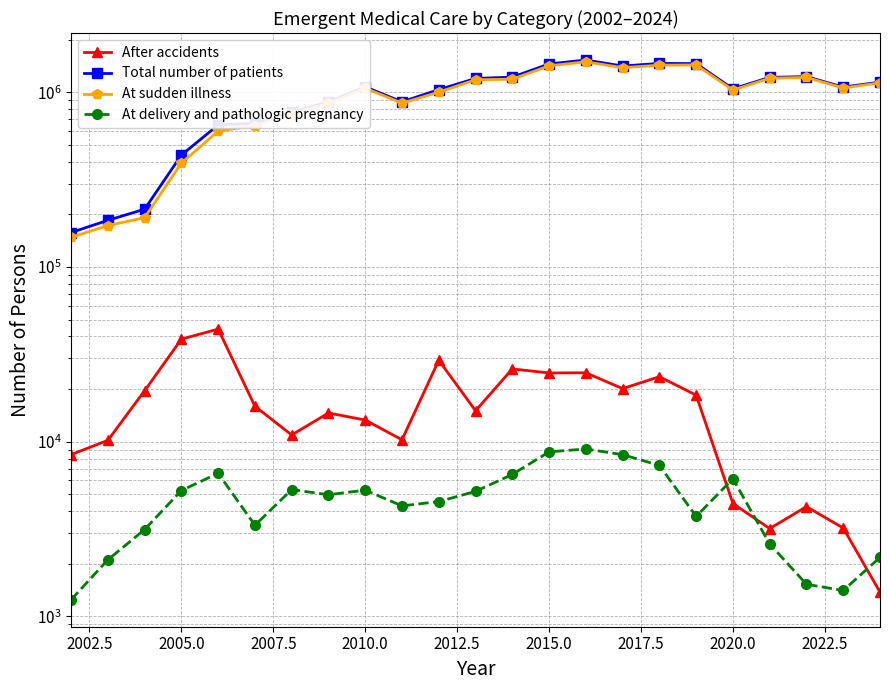

Is it true that Total number of patients equals 886628 at 16?

False